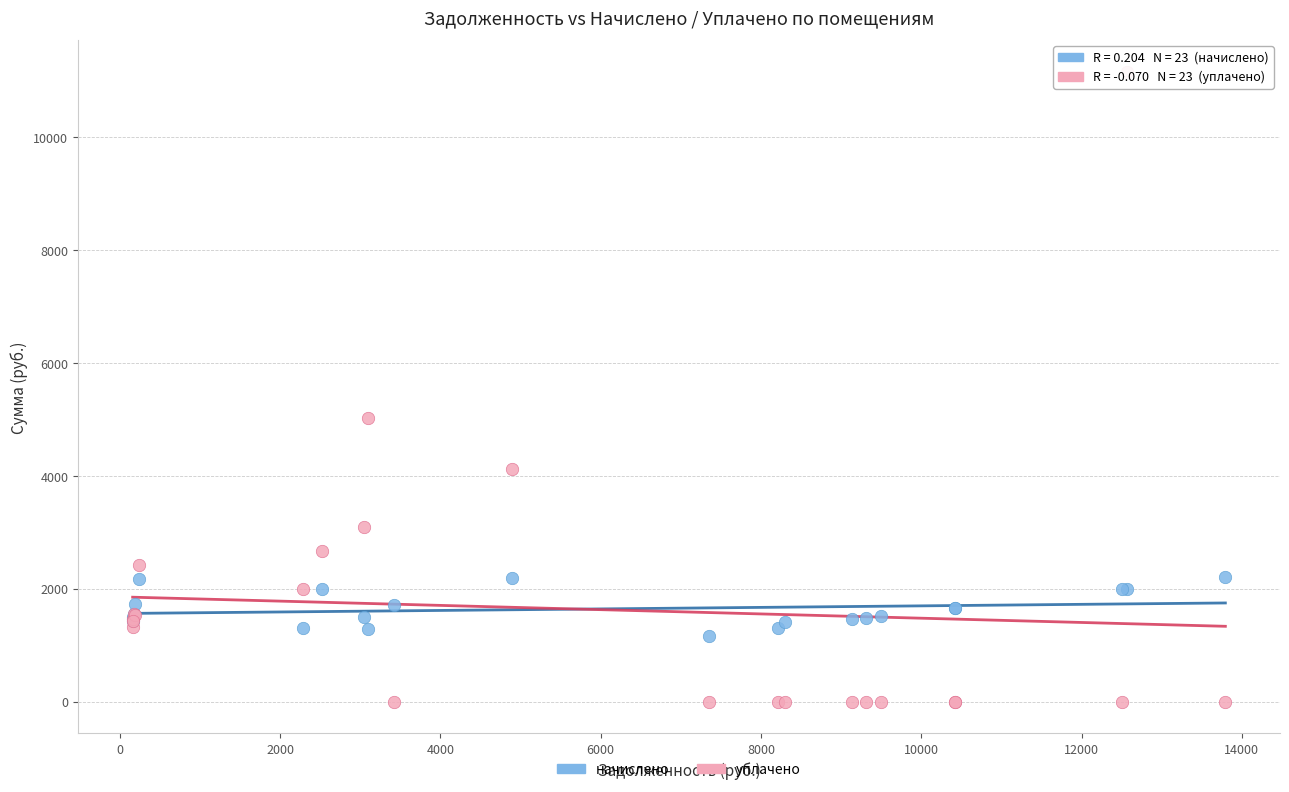

What are all the series names shown in the legend?

начислено, уплачено